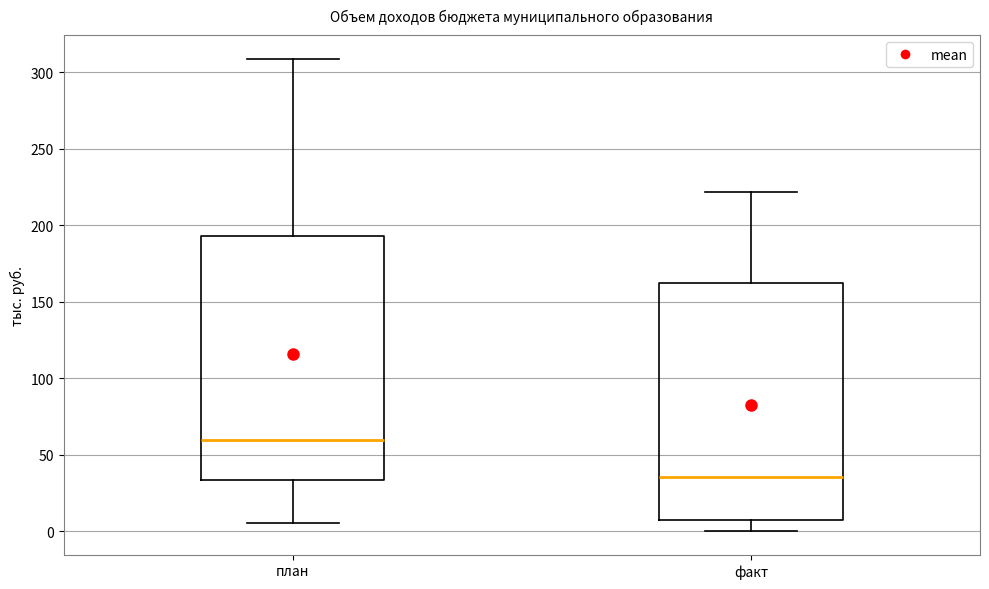

Which box's median line is the lowest?

факт